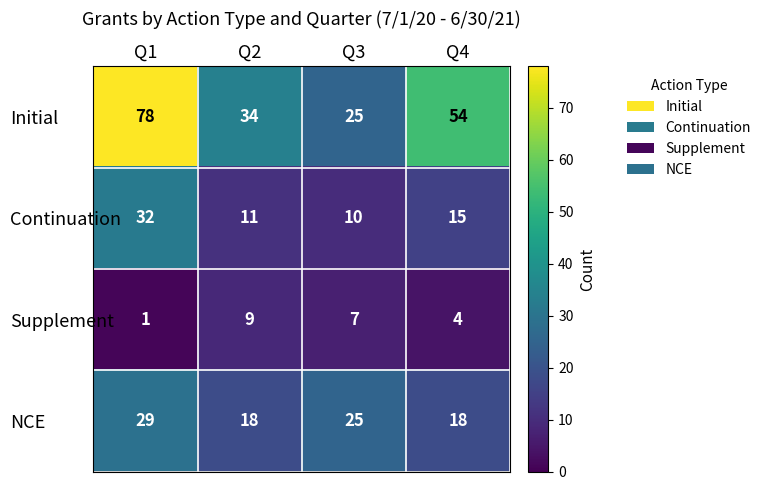

What is the spread (max minus min) of values at Q3?

18